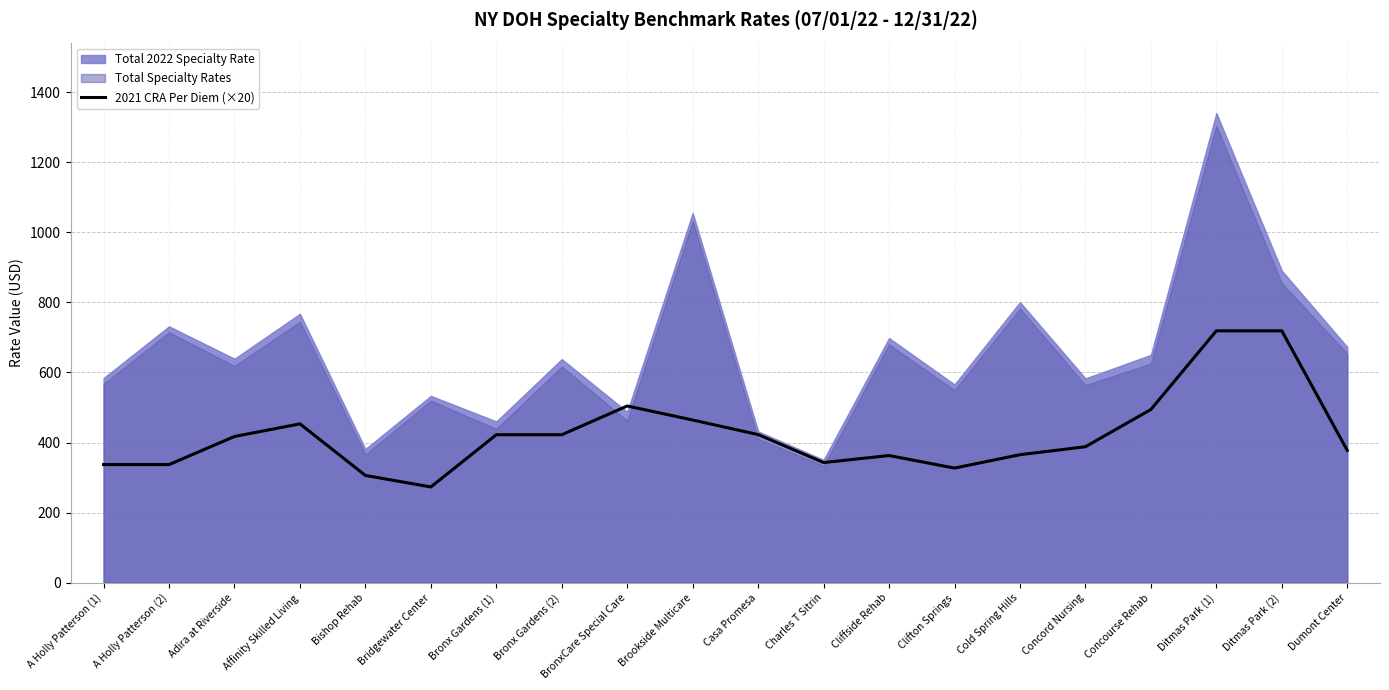

The value at Bridgewater Center is 273.4. True or false?

True